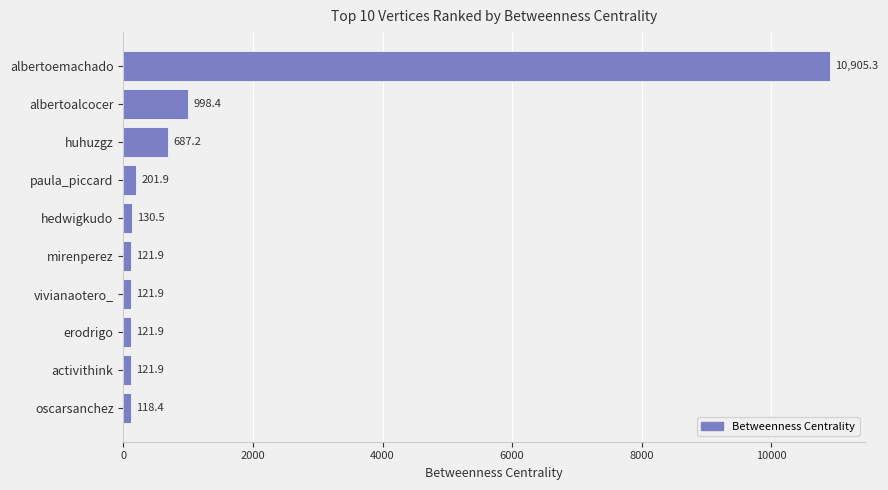

What is the smallest value displayed?

118.4